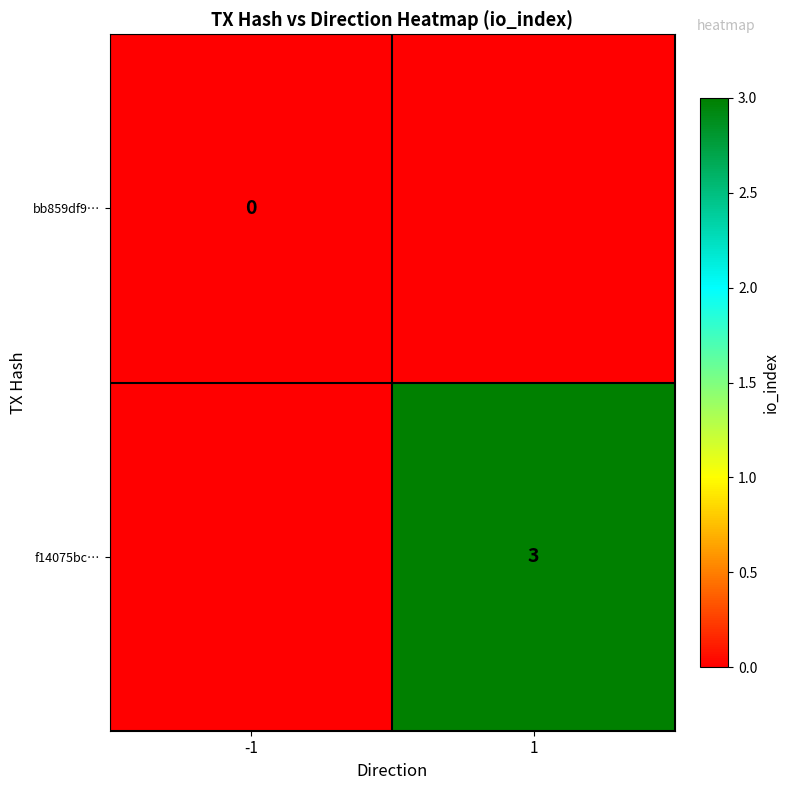

Count the number of categories in the chart.

2